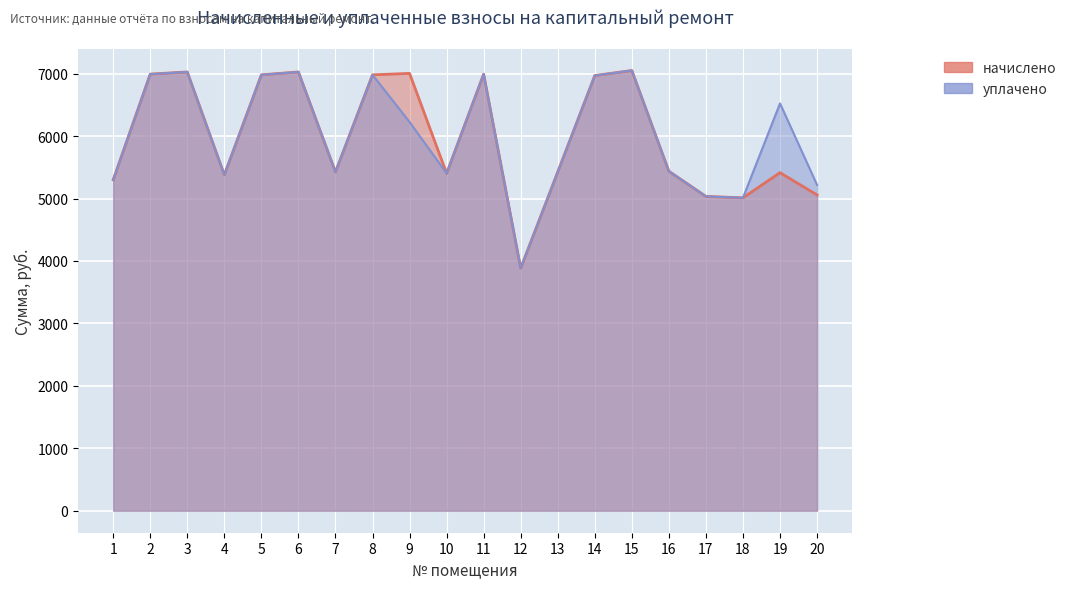

What is the minimum value for начислено?

3884.8